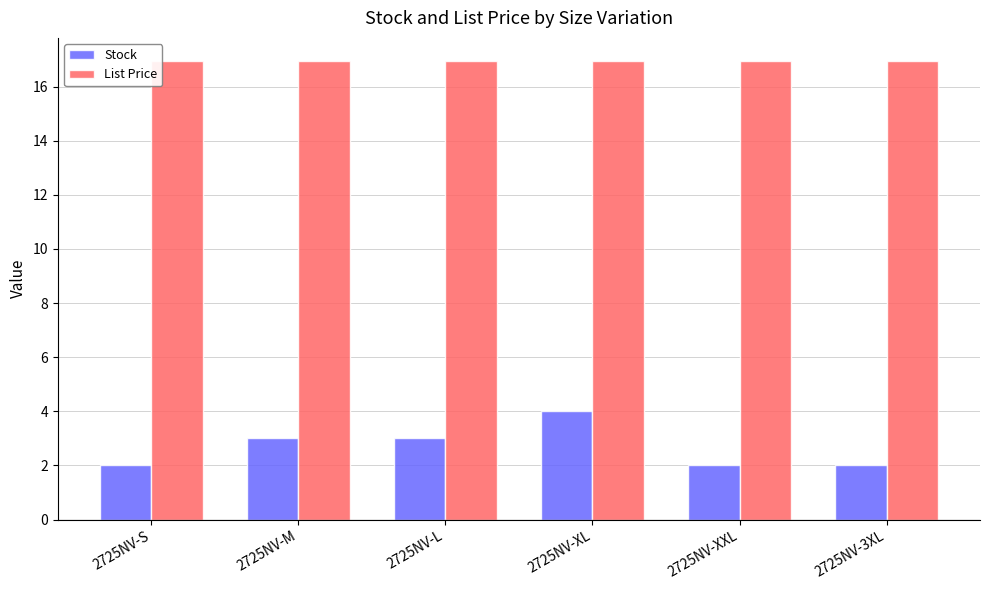

Is it true that Stock equals 6.0 at 2725NV-XL?

False